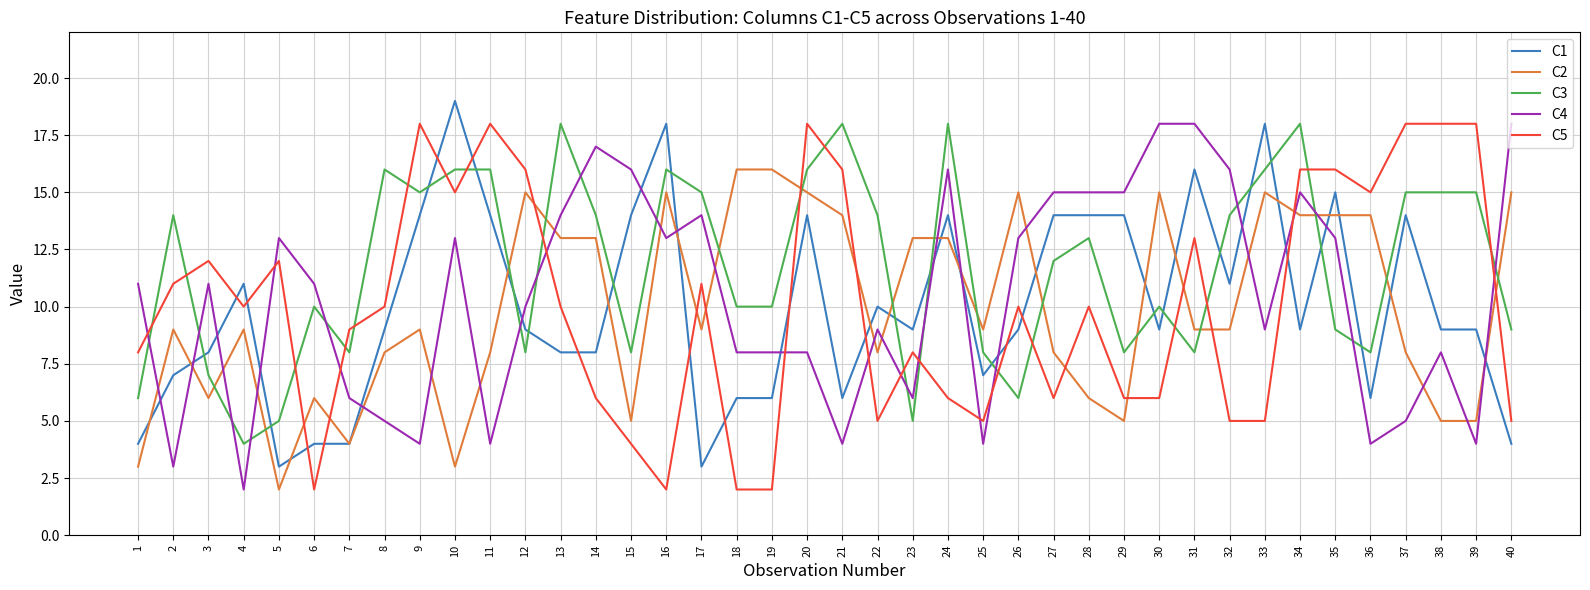

What is the greatest value displayed?

19